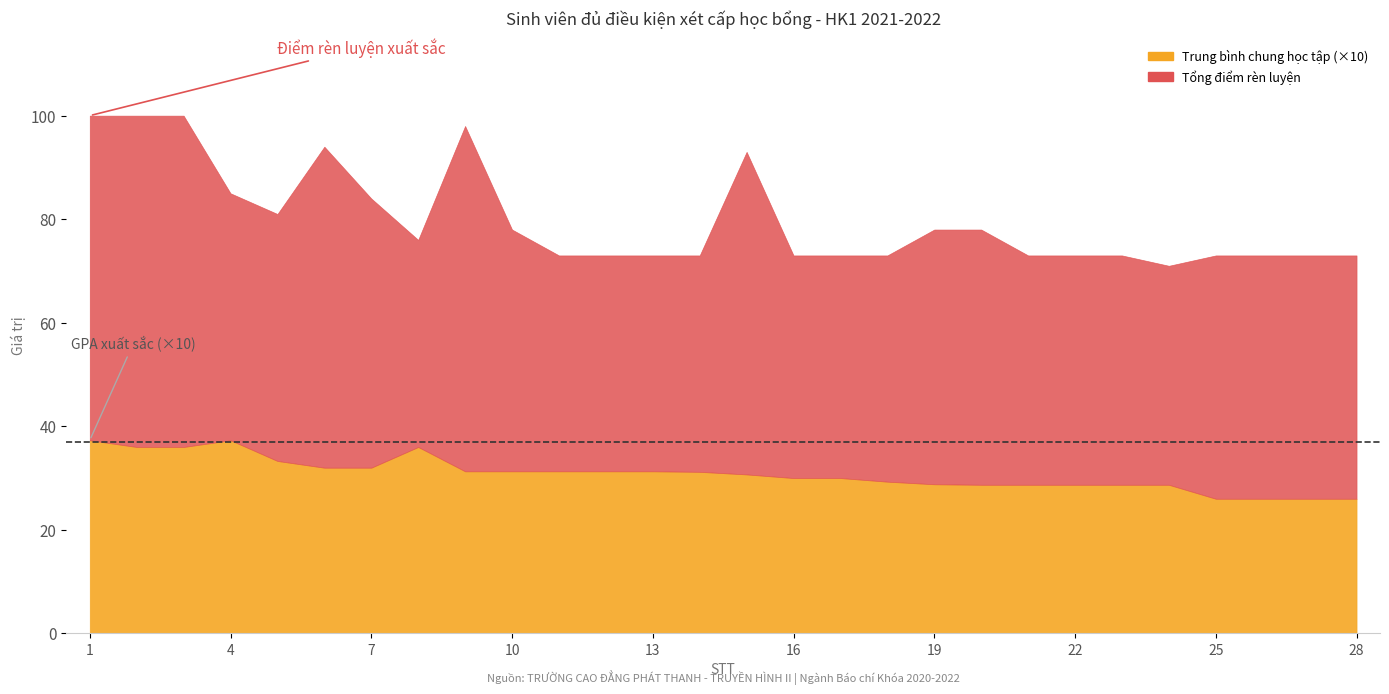

At which category is the sum across all series the highest?

1